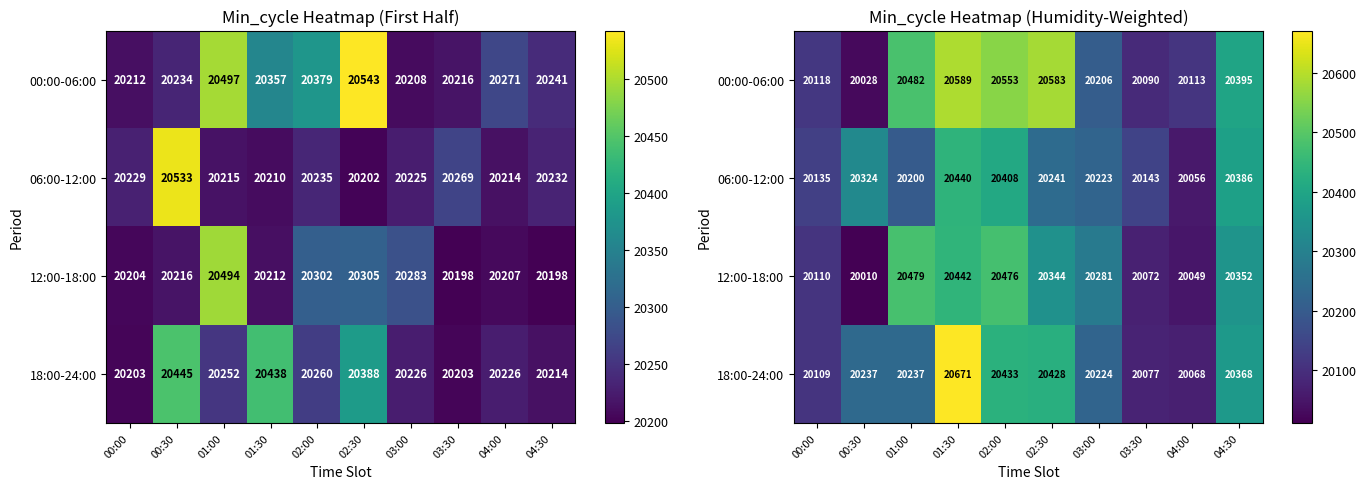

What is the sum of all 06:00-12:00 values?

202560.6